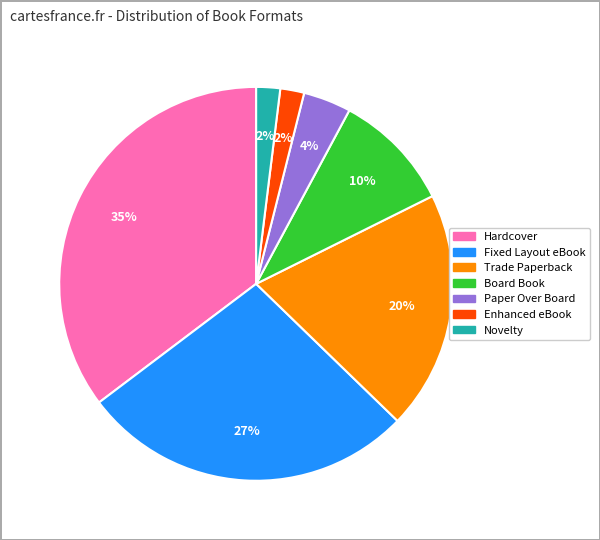

Is Fixed Layout eBook the majority of the pie?

No